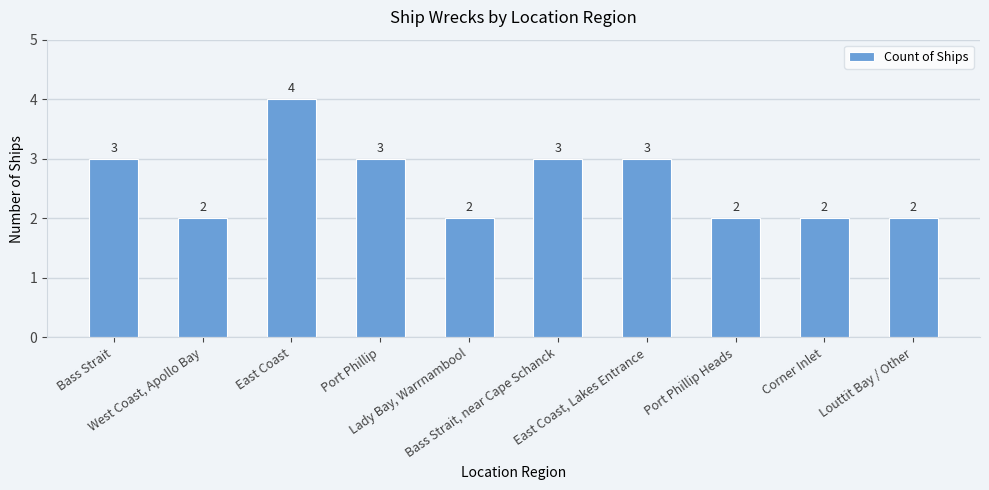

What is the sum of all values?

26